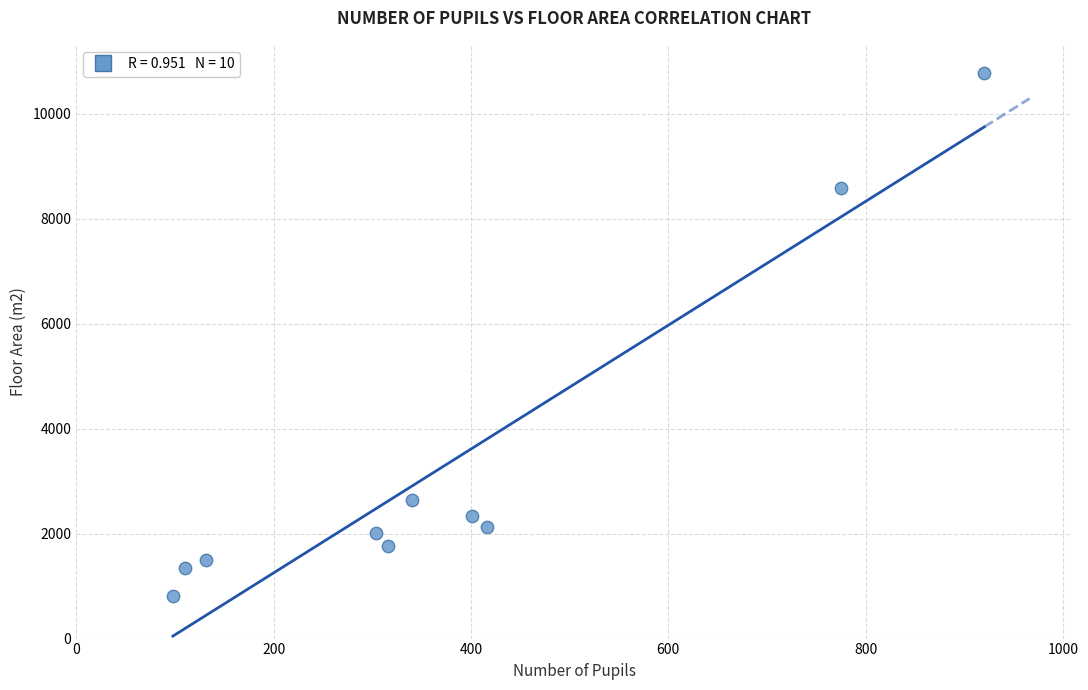

What Y value in the scatter plot is closest to 5795?

8588